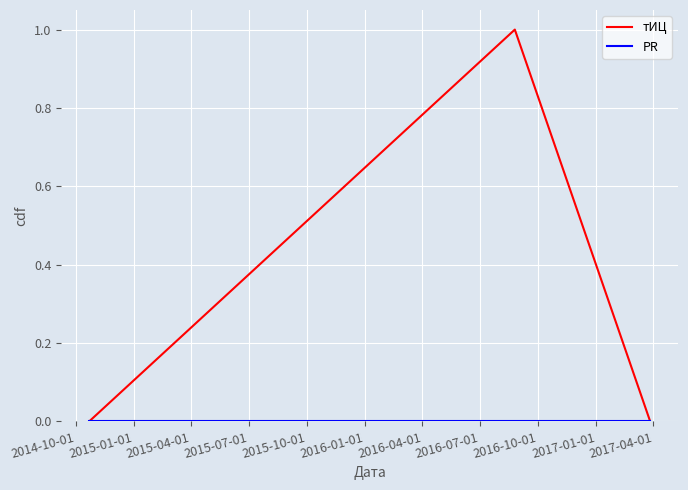

Which series has the widest spread of values?

тИЦ